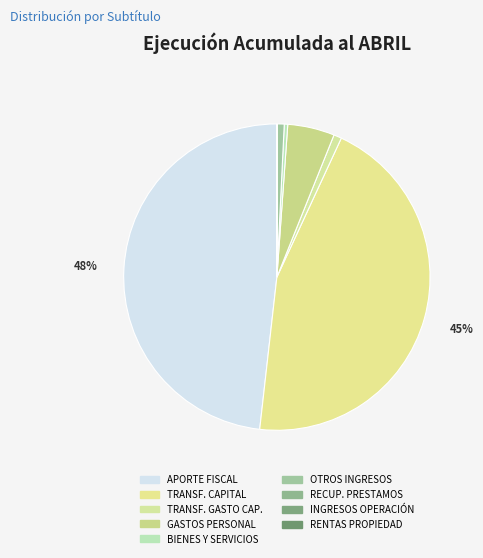

Which category has the biggest portion of the pie?

APORTE FISCAL